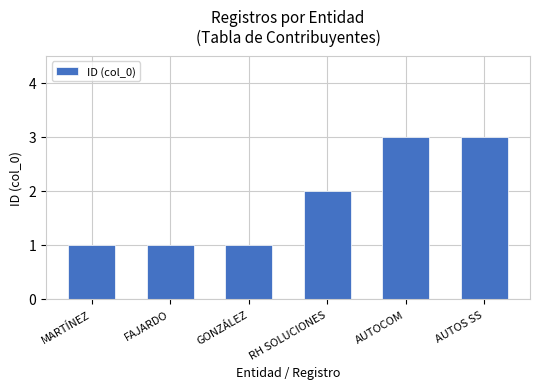

True or false: the data shows 0 at MARTÍNEZ.

False